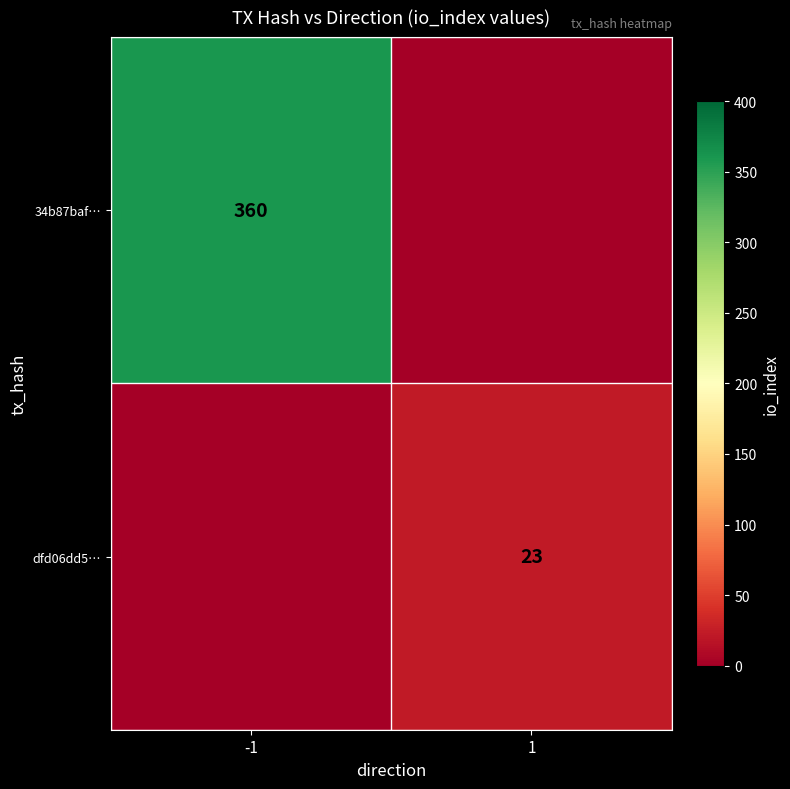

The value of 34b87baf… at -1 is 360. True or false?

True